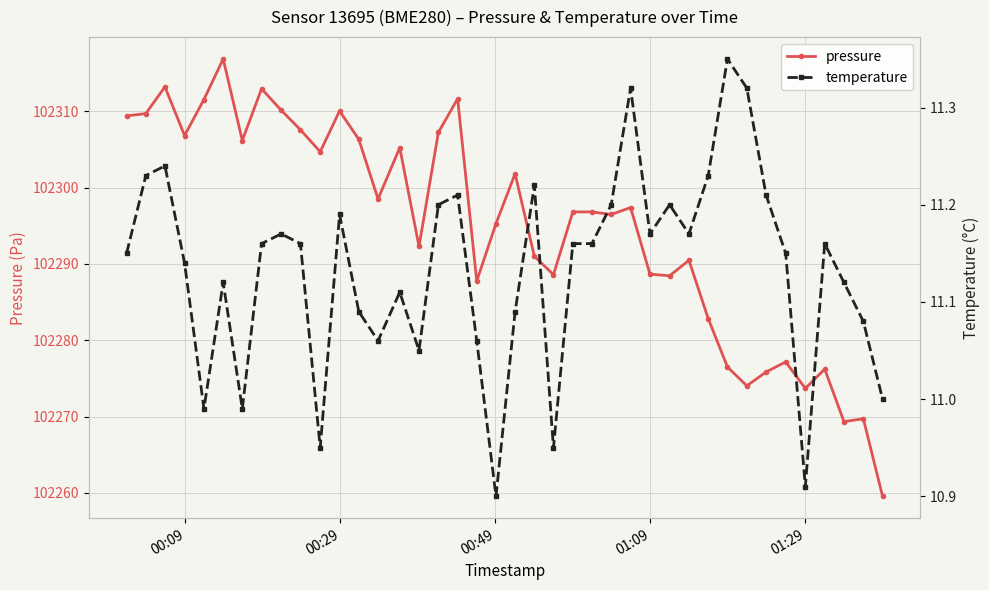

What is the value of the pressure point at the 29th from the left?

102288.4